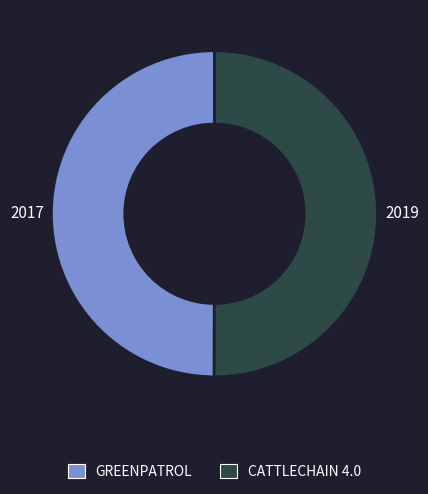

Is it true that CATTLECHAIN 4.0 is 58% of the pie?

False